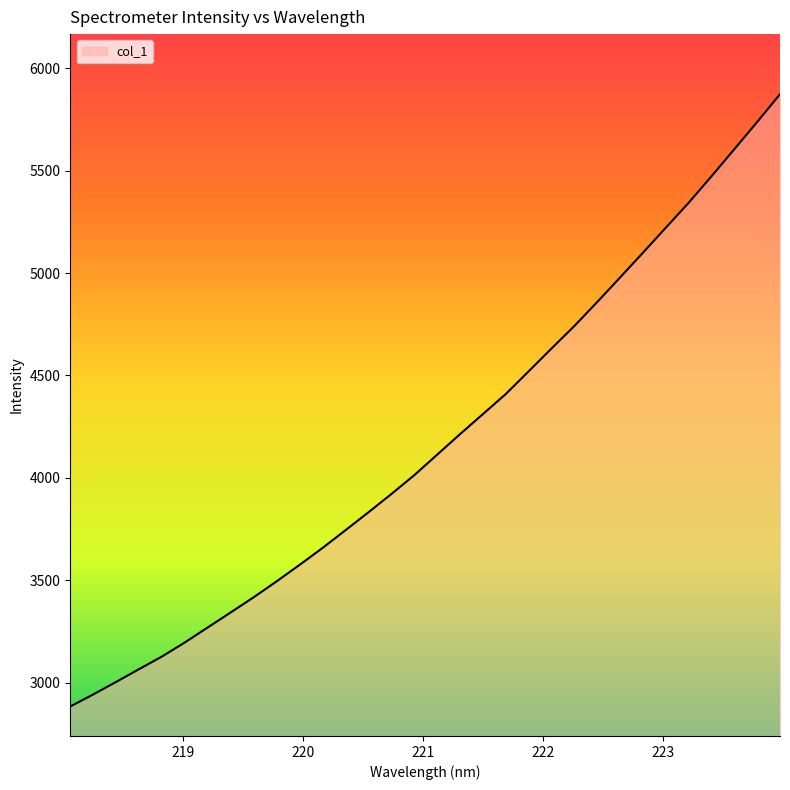

What is the maximum value shown in the chart?

5874.2